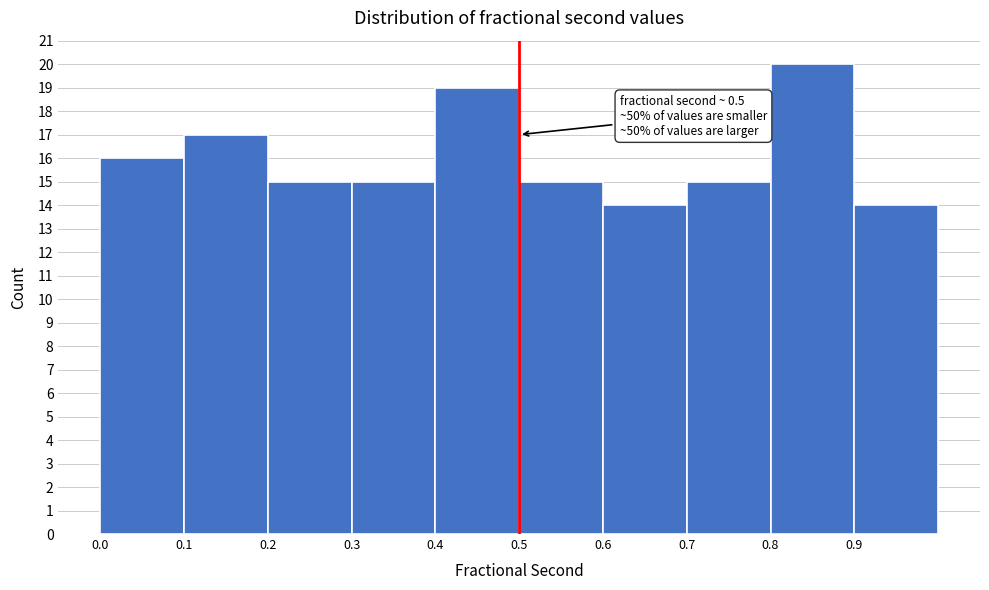

Which range on the x-axis has the tallest bar?

0.8 to 0.9